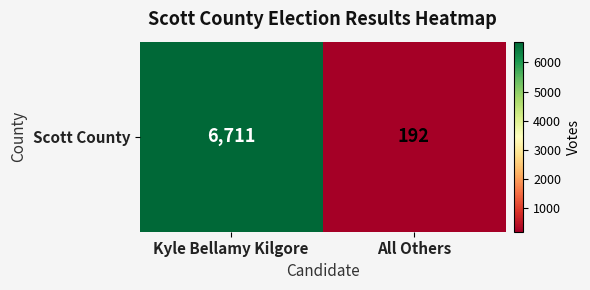

The value at Kyle Bellamy Kilgore is 2399. True or false?

False